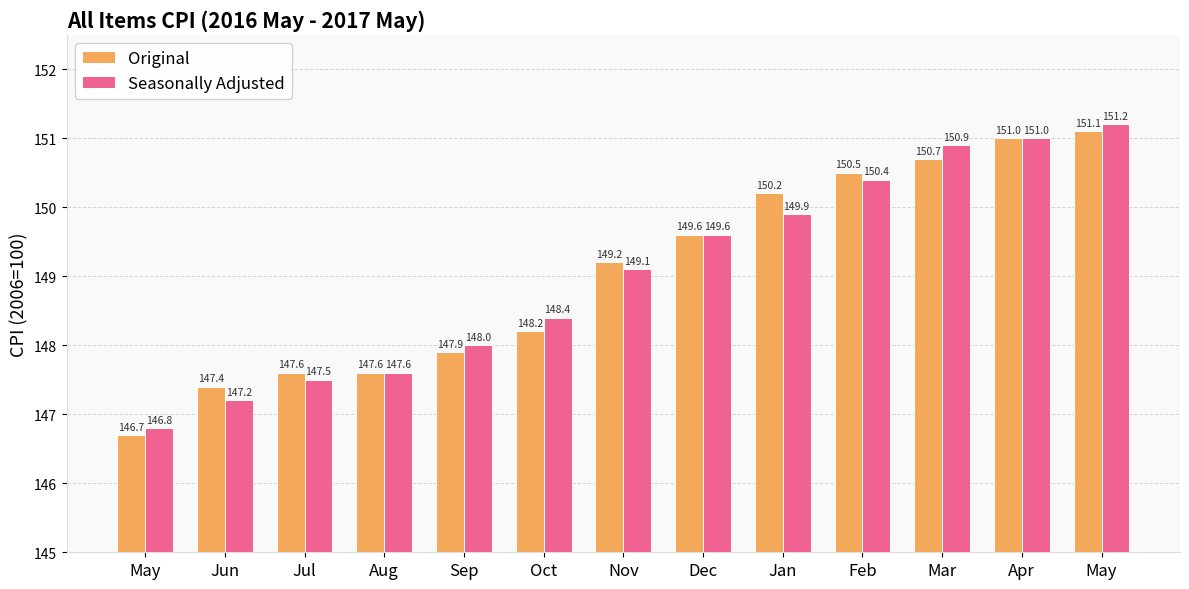

What is the value of the Seasonally Adjusted bar at the 7th from the left?

149.1